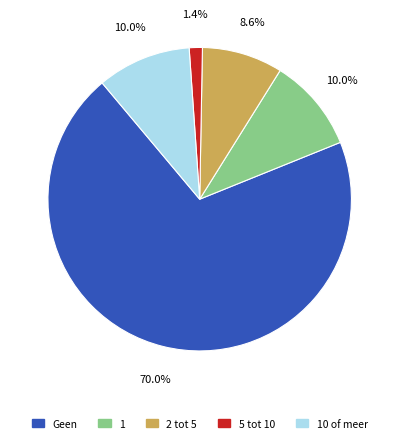

Count the number of slices in the pie.

5